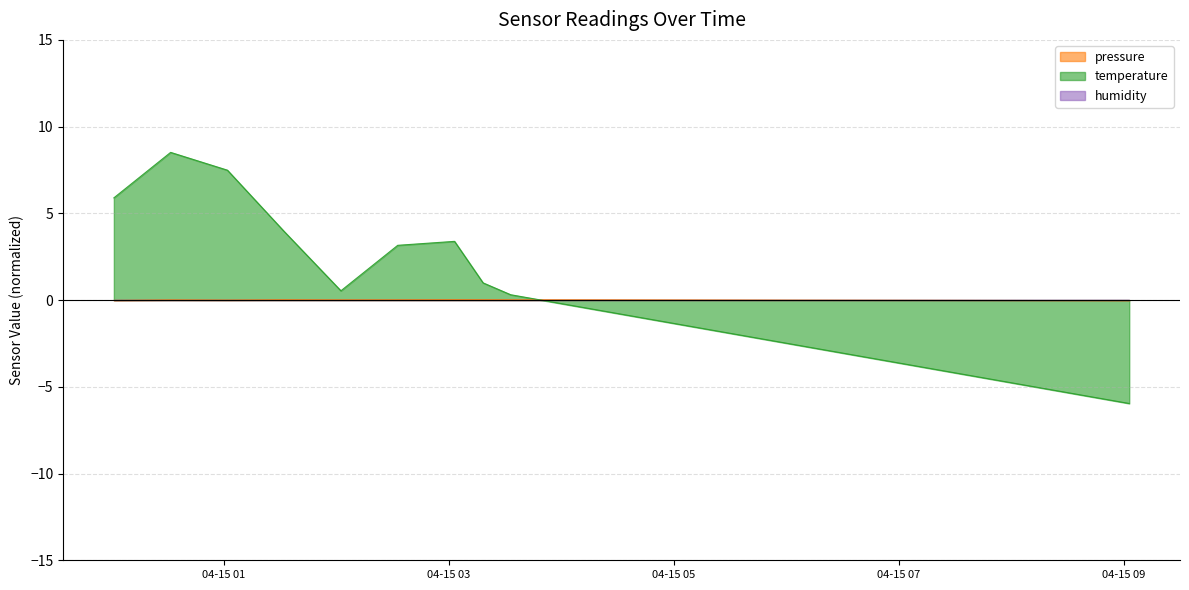

At which category does pressure reach its first local valley?

2023-04-15T01:01:51